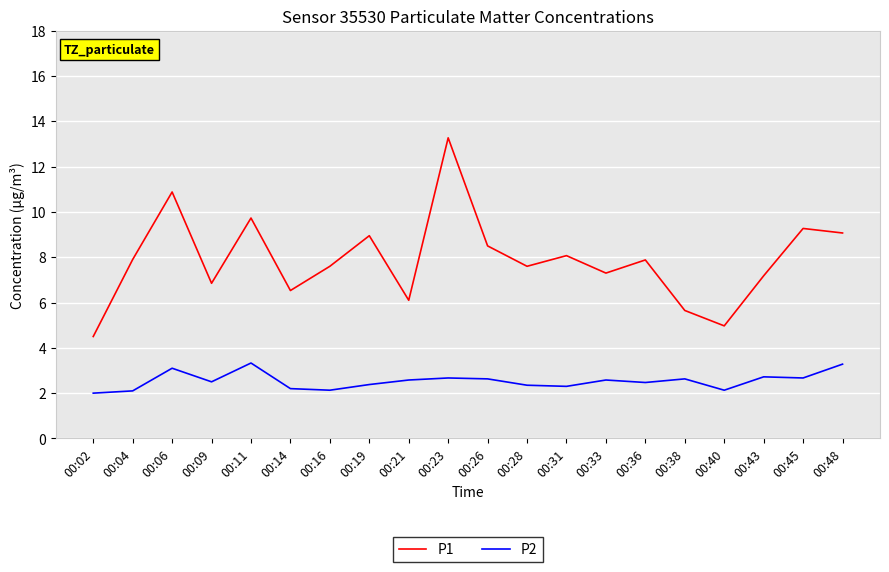

Is it true that P1 equals 3.8 at 00:11?

False